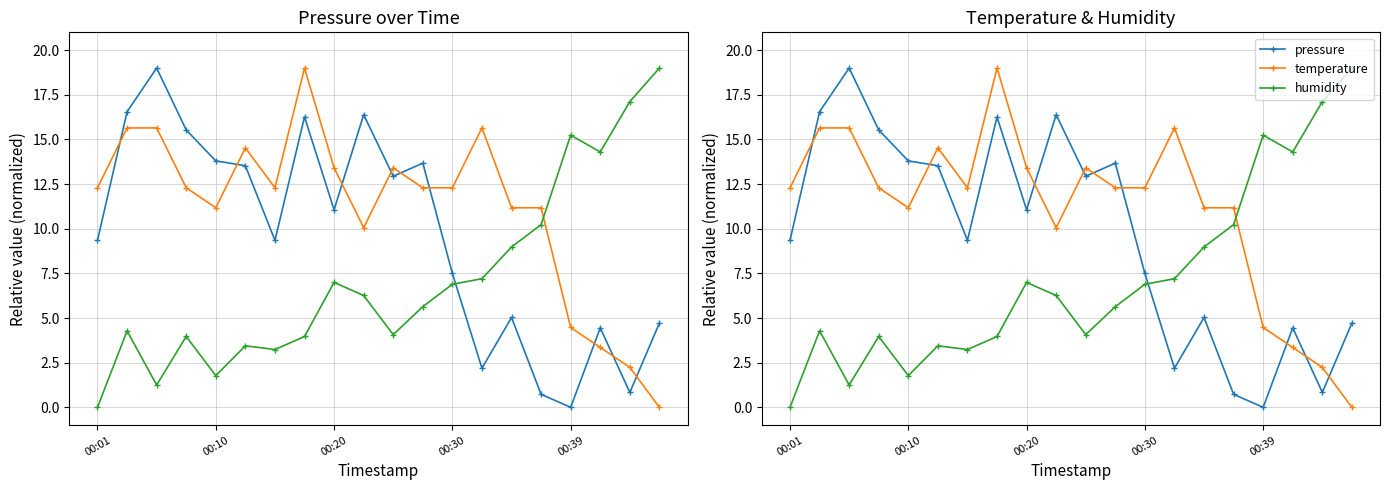

Rank the series by their average value, from lowest to highest.

humidity, pressure, temperature